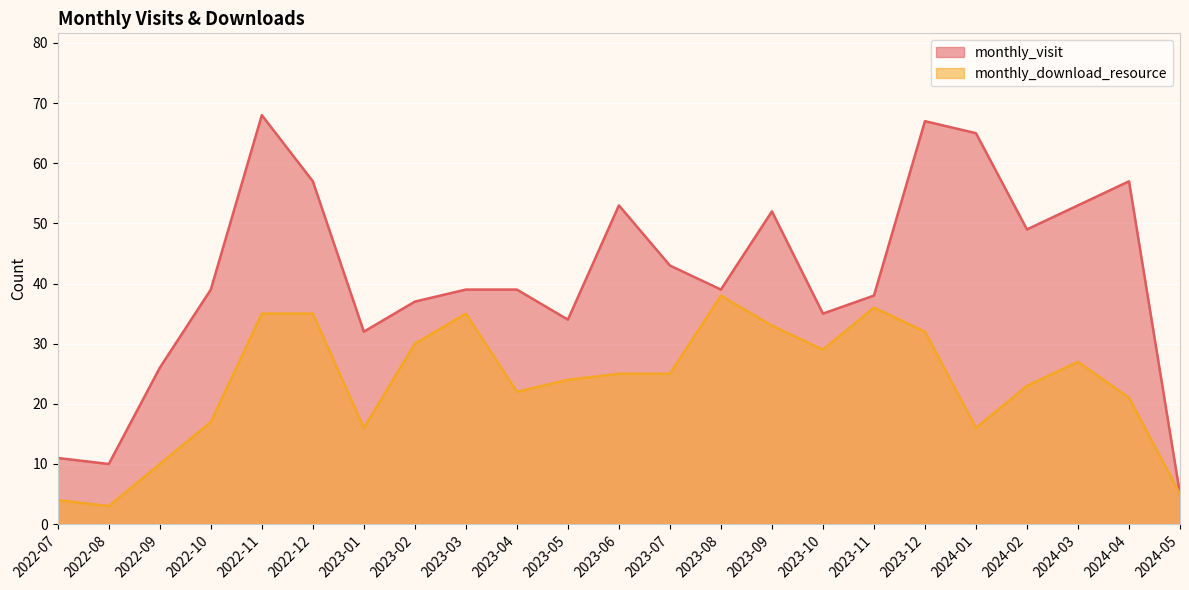

What is the label of the 3rd point from the left?

2022-09